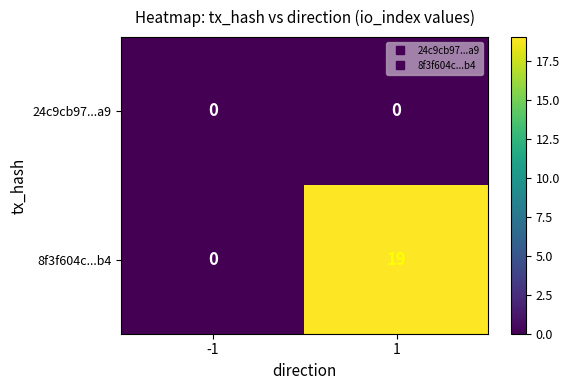

The 8f3f604c...b4 series shows 0 at -1. True or false?

True